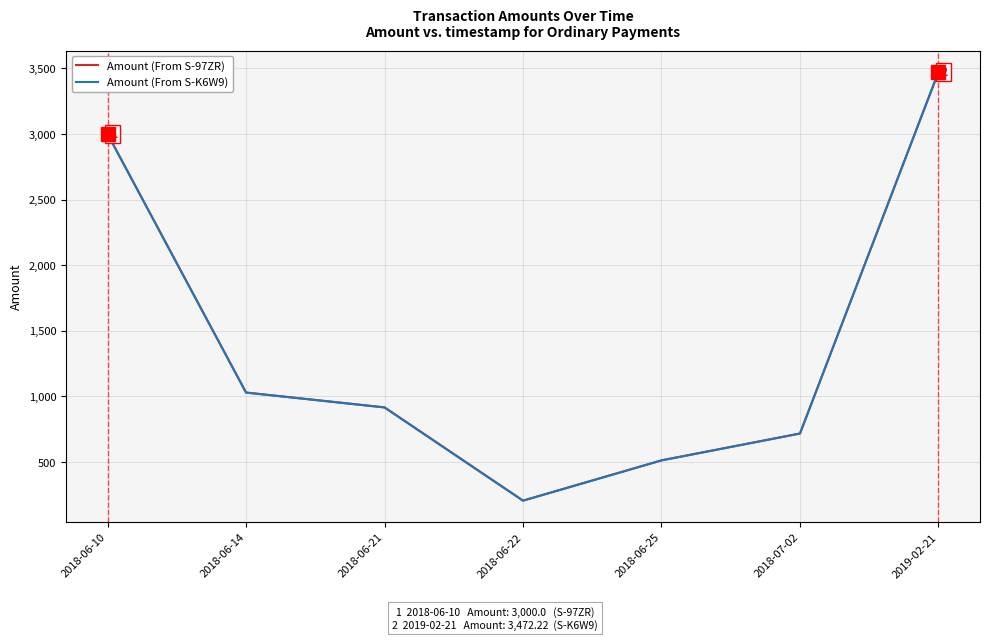

How many lines are shown in the chart?

2